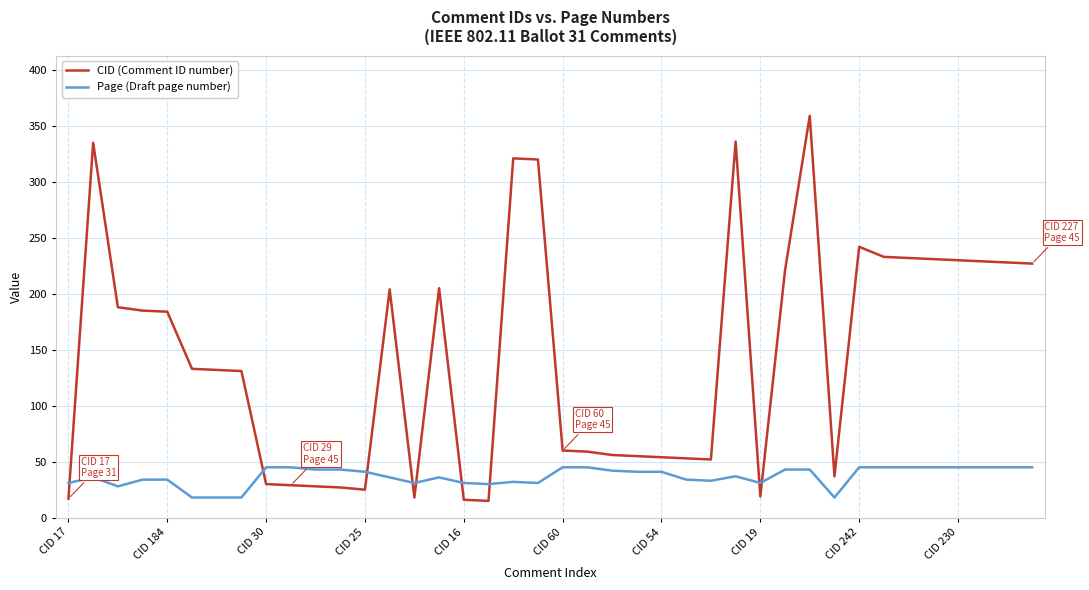

After their last crossing, which series has the higher values: CID (Comment ID number) or Page (Draft page number)?

CID (Comment ID number)